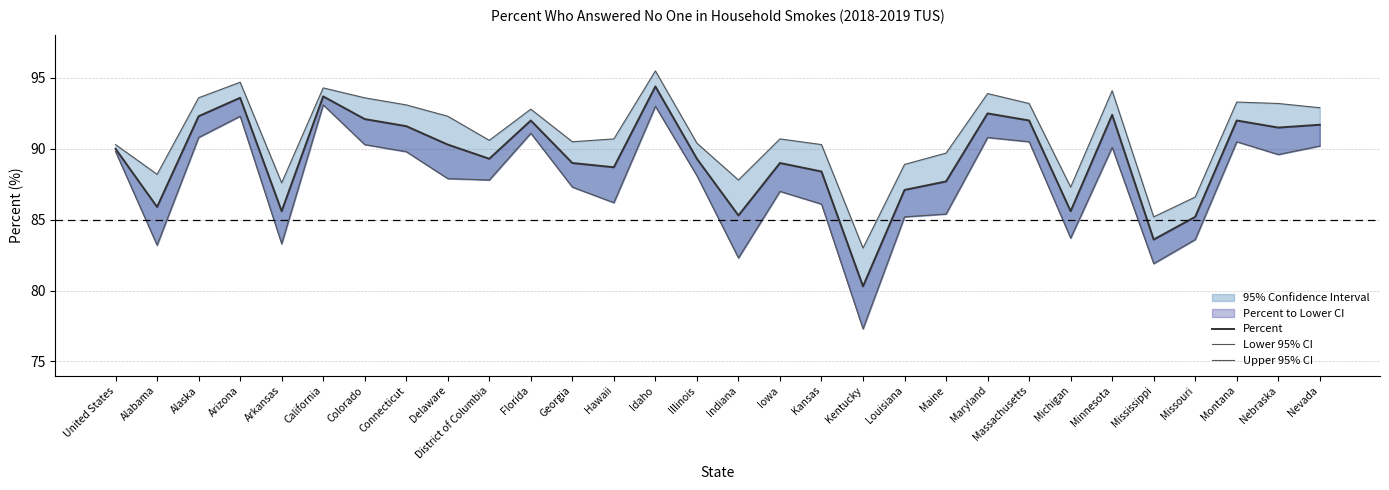

In Upper 95% CI, how many points are higher than both neighbors (excluding endpoints)?

8